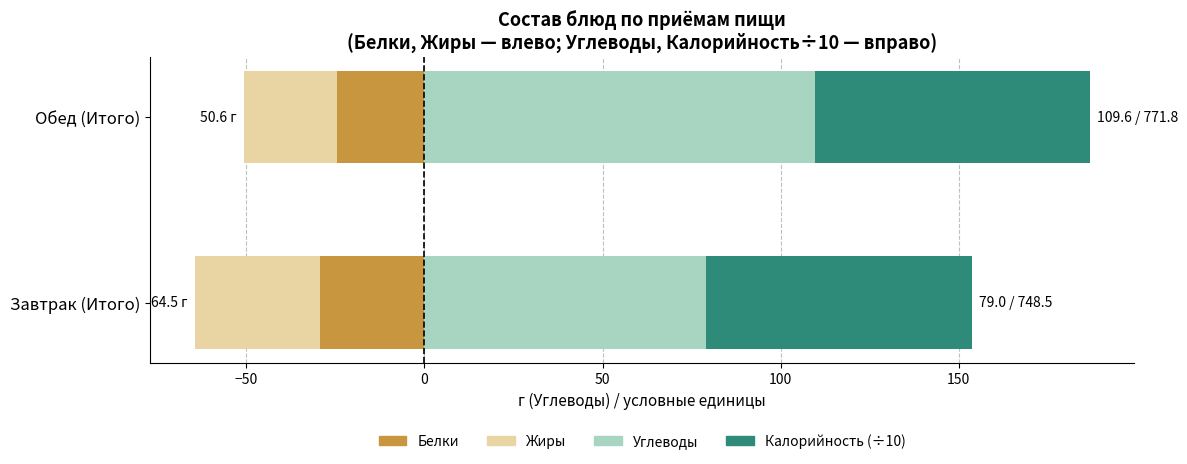

How many values in the Углеводы series are below 109?

1